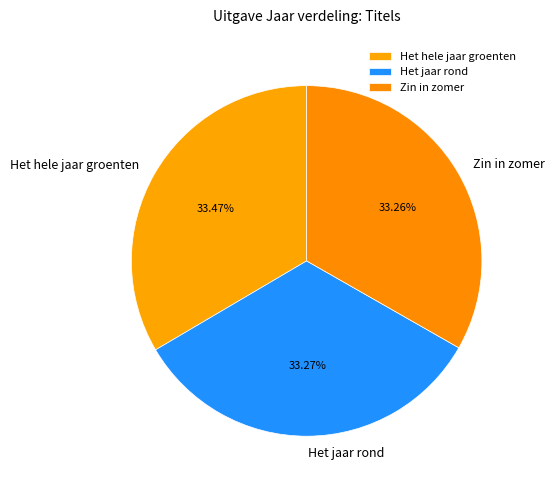

Count the number of slices in the pie.

3